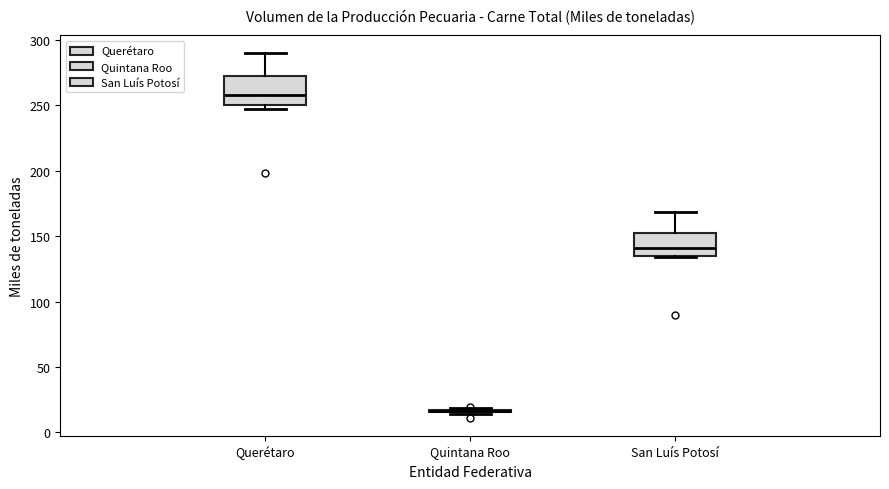

Where does the median line of the box for Querétaro sit on the y-axis? The values are not printed on the chart, so give them approximately, as read against the axis.

260